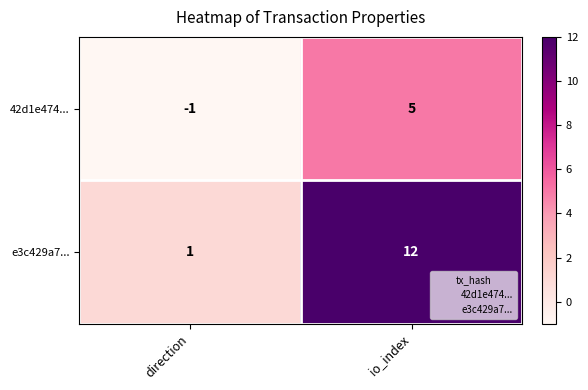

What is the smallest value displayed?

-1